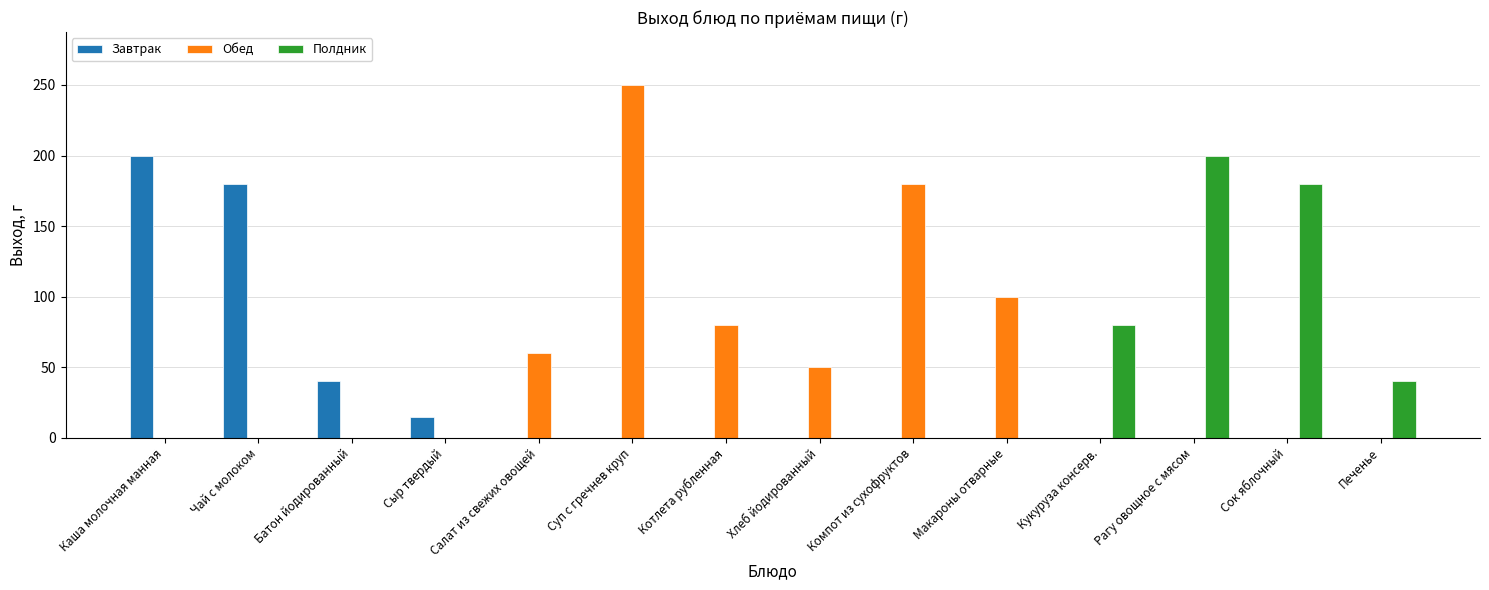

Between Компот из сухофруктов and Кукуруза консерв., which series saw the biggest shift?

Обед